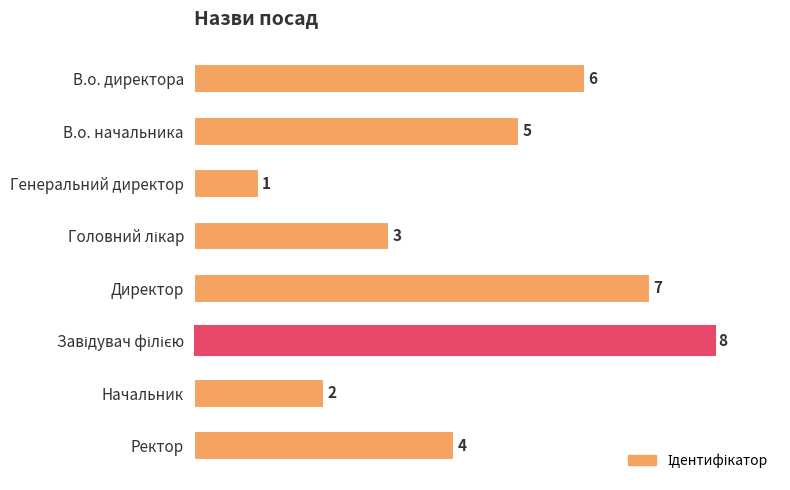

At which category does the chart reach its minimum across all series?

Генеральний директор